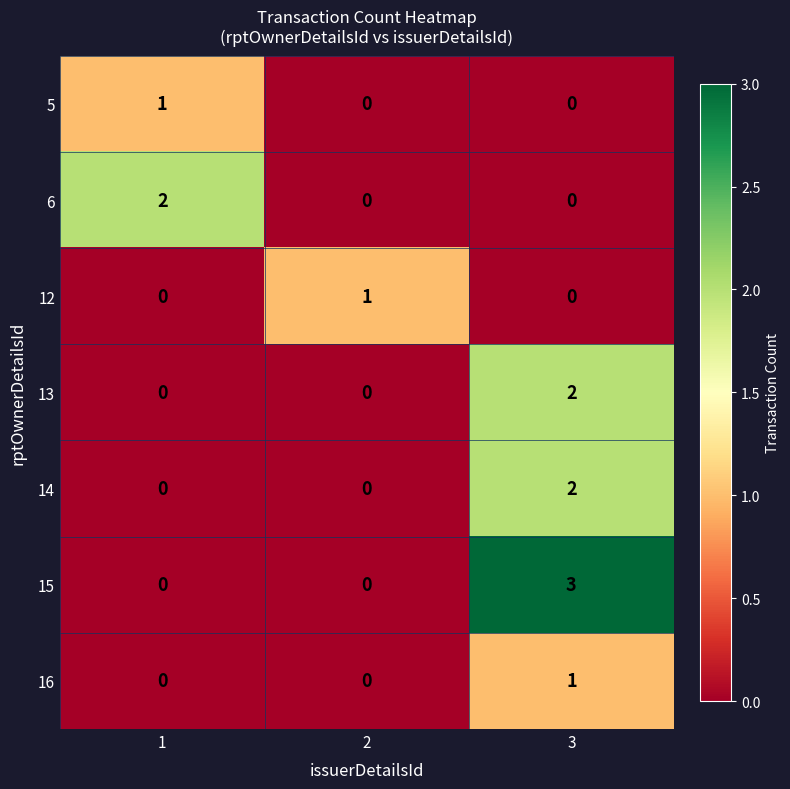

Which series has the widest spread of values?

15